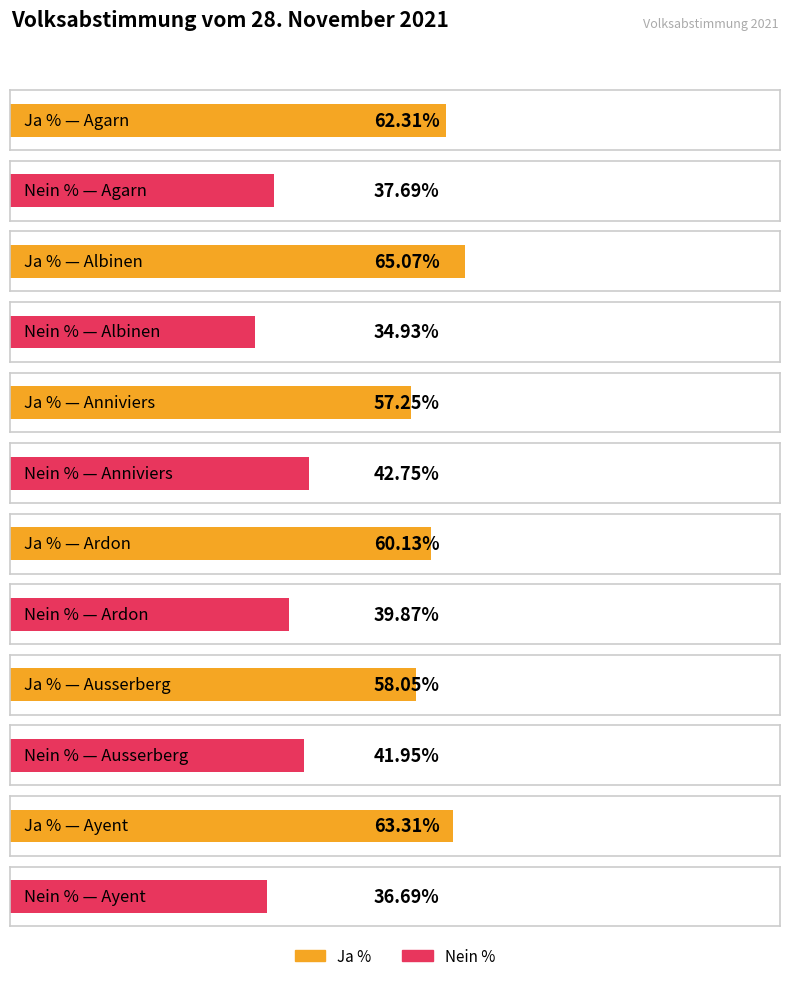

The Nein % series shows 39.9 at Ardon. True or false?

True